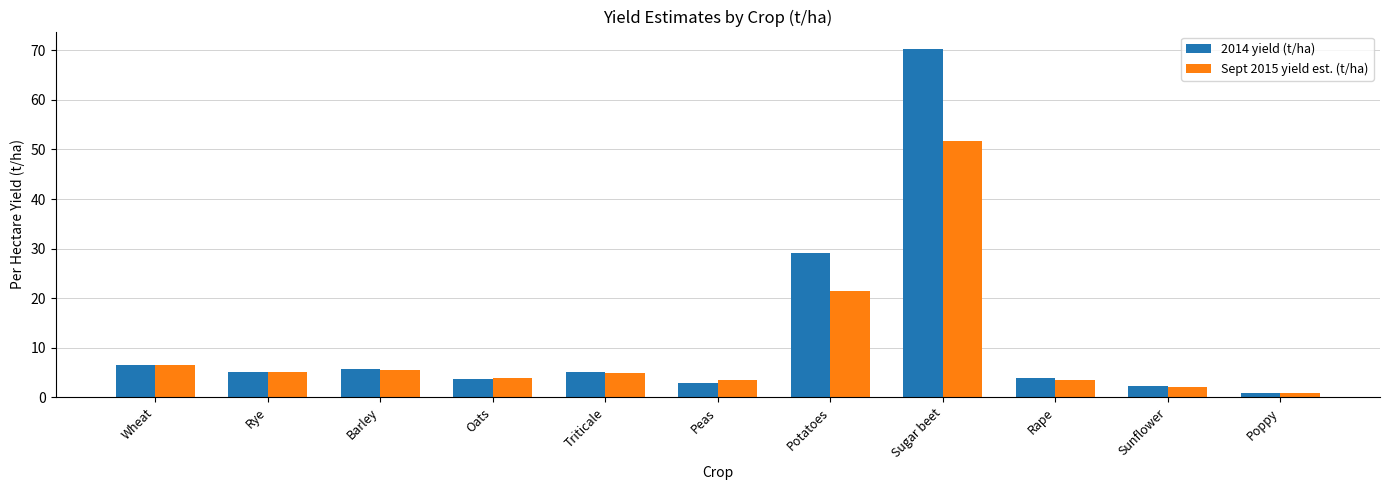

True or false: Sept 2015 yield est. (t/ha) has a value of 1.0 at Rape.

False